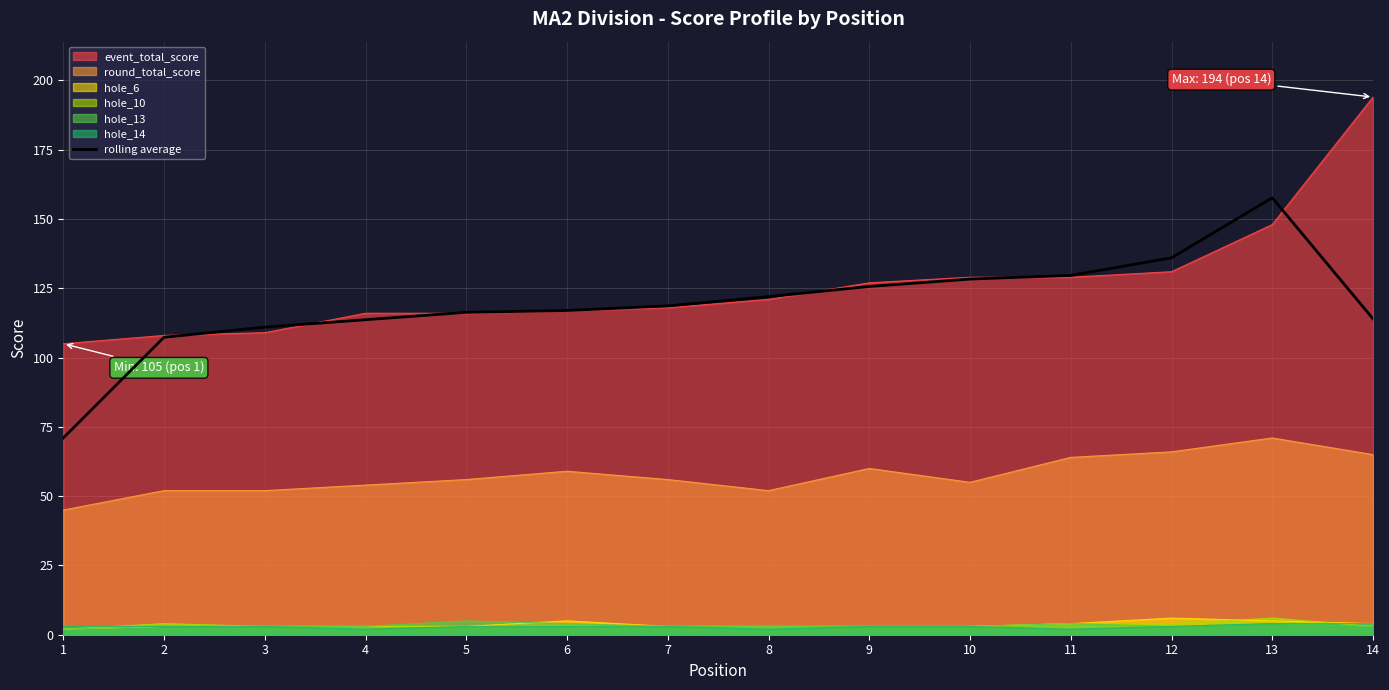

What is the sum of the values at 7 and 11?

248.3